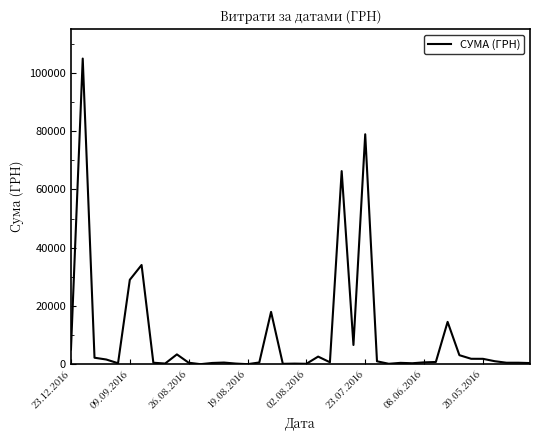

What is the average value?

9607.7